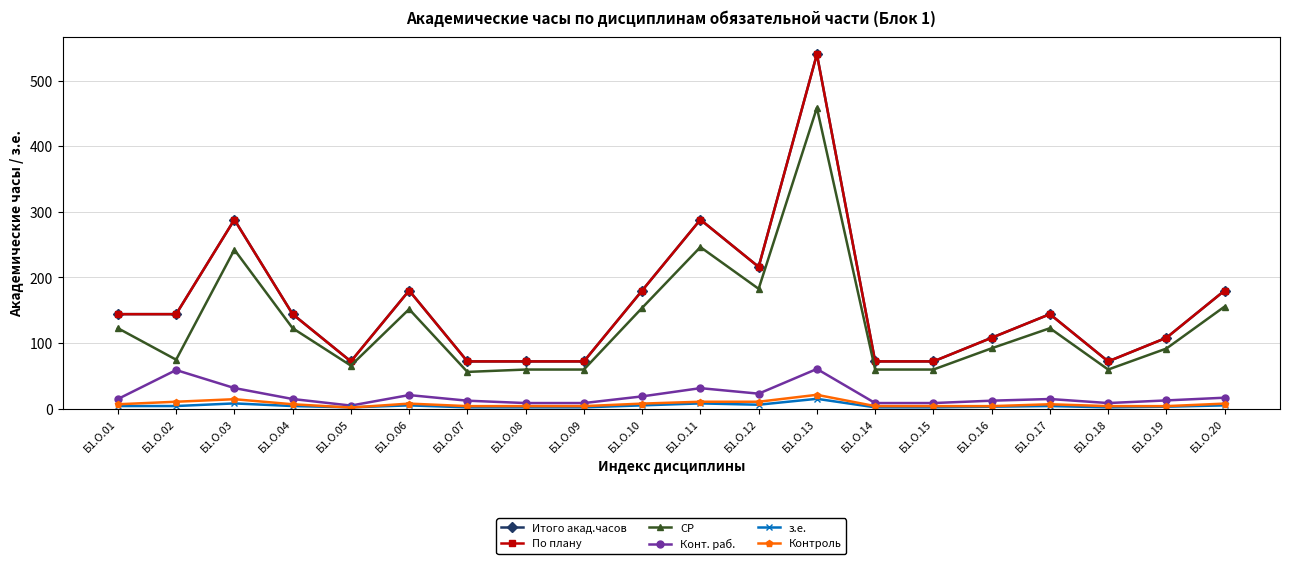

The value of з.е. at Б1.О.17 is 4.0. True or false?

True